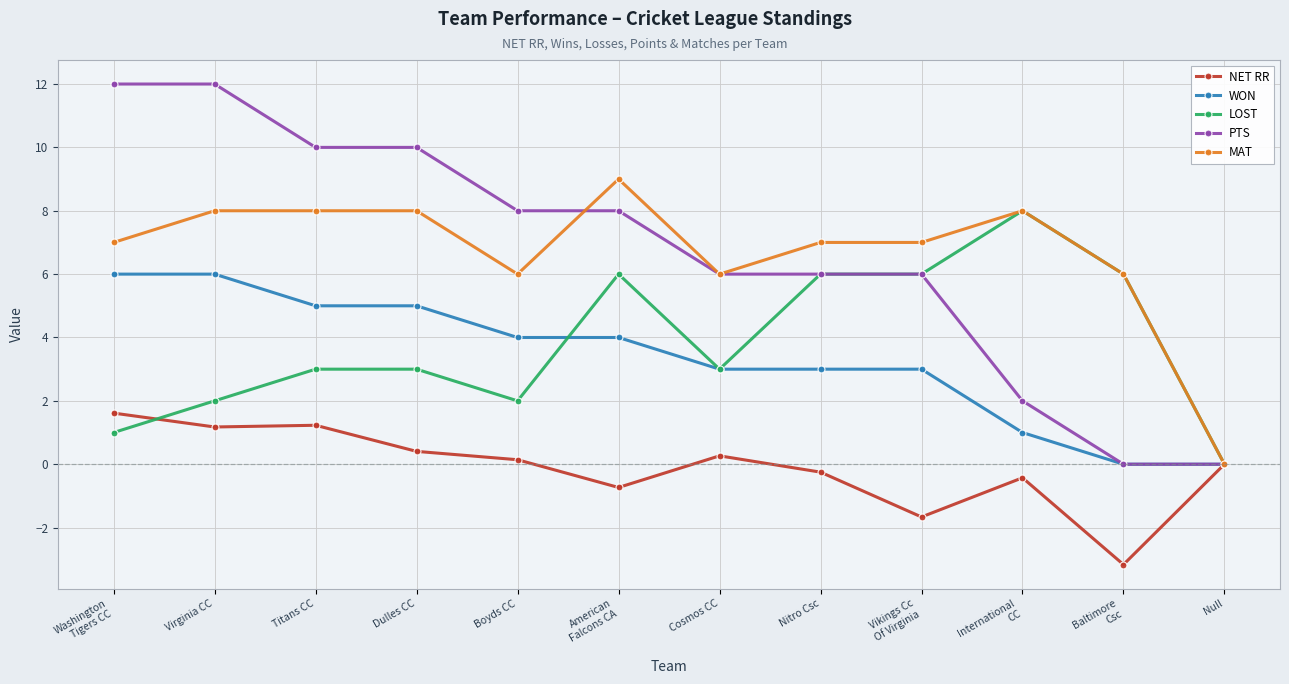

What are all the series names shown in the legend?

NET RR, WON, LOST, PTS, MAT